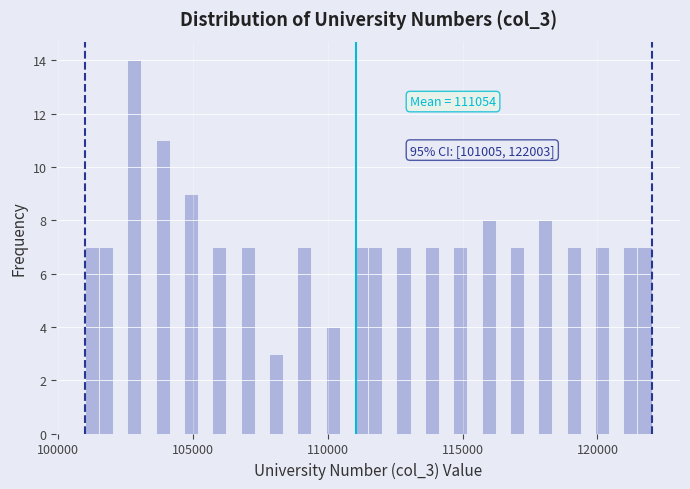

Read against the x-axis, roughly where is the centre of the tallest bar?

103000